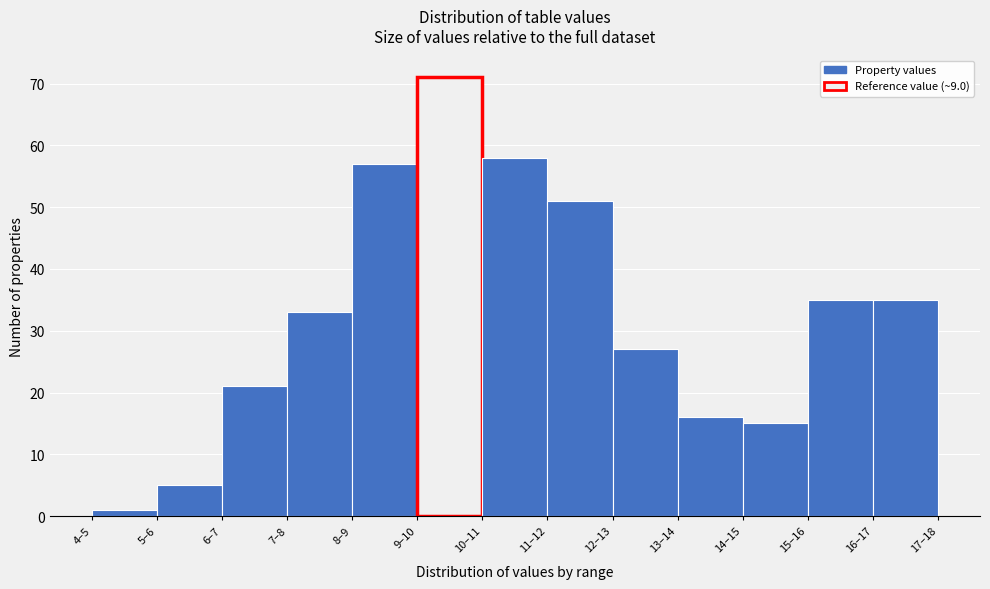

Reading left to right, transcribe all the data shown in this chart.

4–5=1	5–6=5	6–7=21	7–8=33	8–9=57	9–10=71	10–11=58	11–12=51	12–13=27	13–14=16	14–15=15	15–16=35	16–17=35